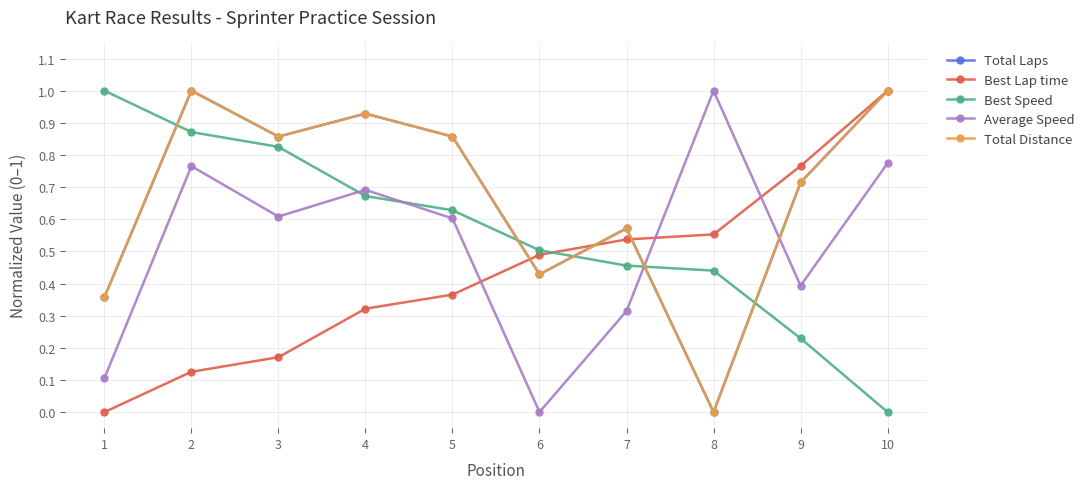

The Average Speed series shows 0.9 at 5. True or false?

False